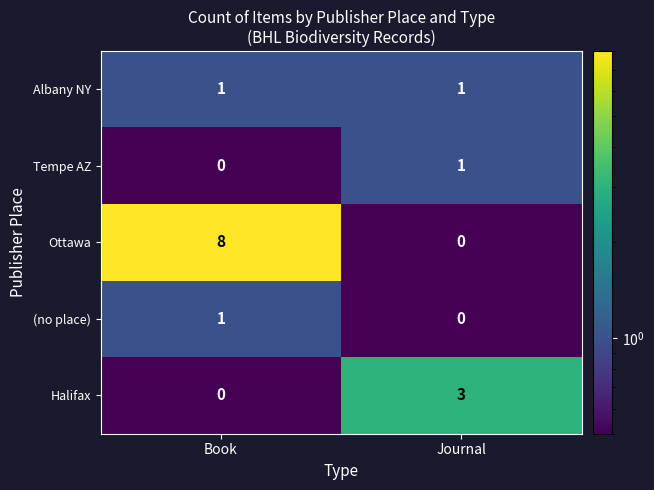

Between Book and Journal, which series saw the biggest shift?

Ottawa